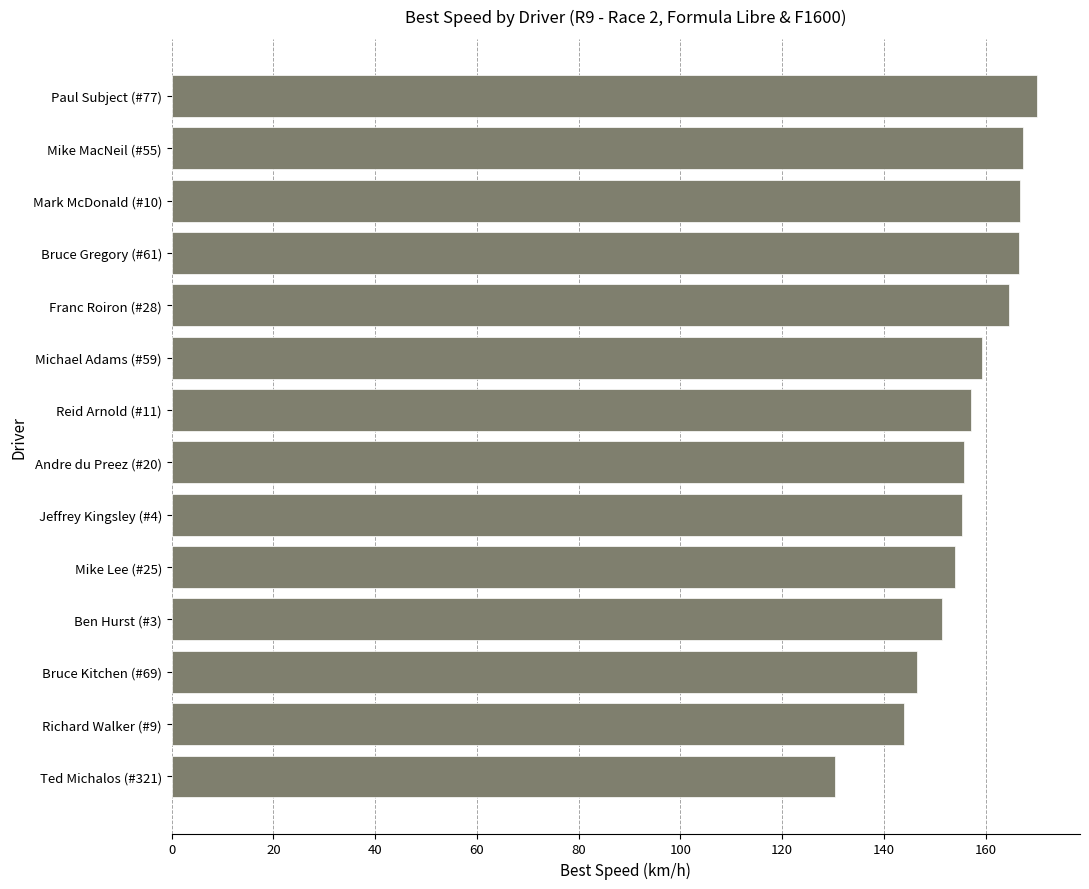

What is the sum of all values?

2189.4